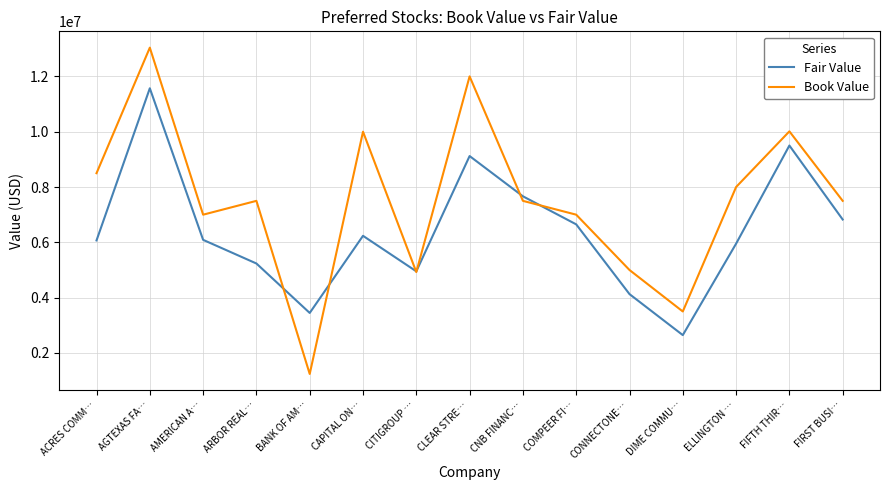

Which series ends up on top after the final intersection of Fair Value and Book Value?

Book Value